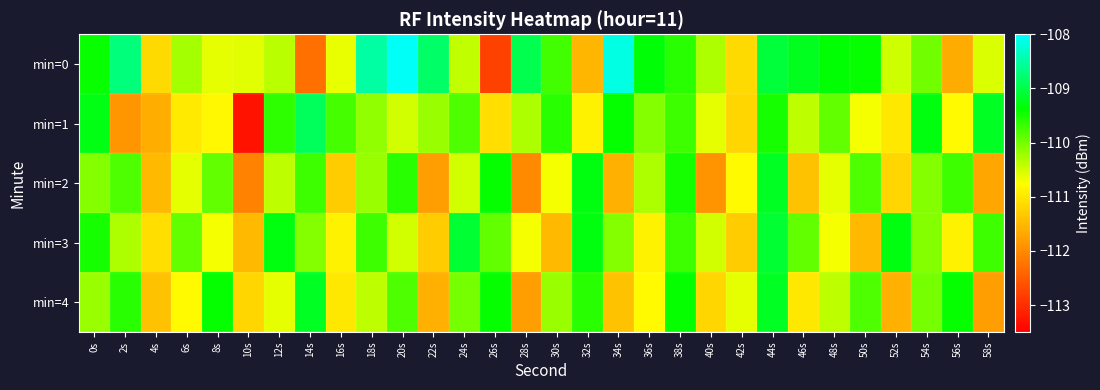

At which category is the sum across all series the highest?

44s